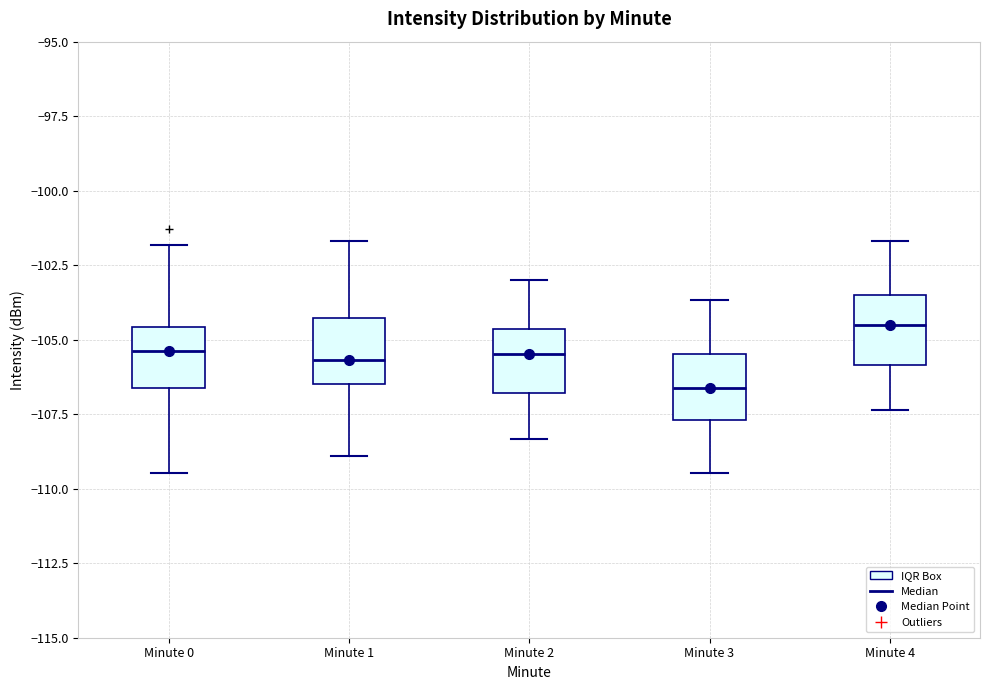

Reading left to right, transcribe this box plot: for each box, give where its median line is, the range the box spans, and where its two whiskers end, as read against the y-axis. The values are not printed on the chart, so give them approximately, as read against the axis.

Minute 0: median -105.5, box -106.5 to -104.5, whiskers -109.5 to -102.0
Minute 1: median -105.5, box -106.5 to -104.5, whiskers -109.0 to -101.5
Minute 2: median -105.5, box -107.0 to -104.5, whiskers -108.5 to -103.0
Minute 3: median -106.5, box -107.5 to -105.5, whiskers -109.5 to -103.5
Minute 4: median -104.5, box -106.0 to -103.5, whiskers -107.5 to -101.5